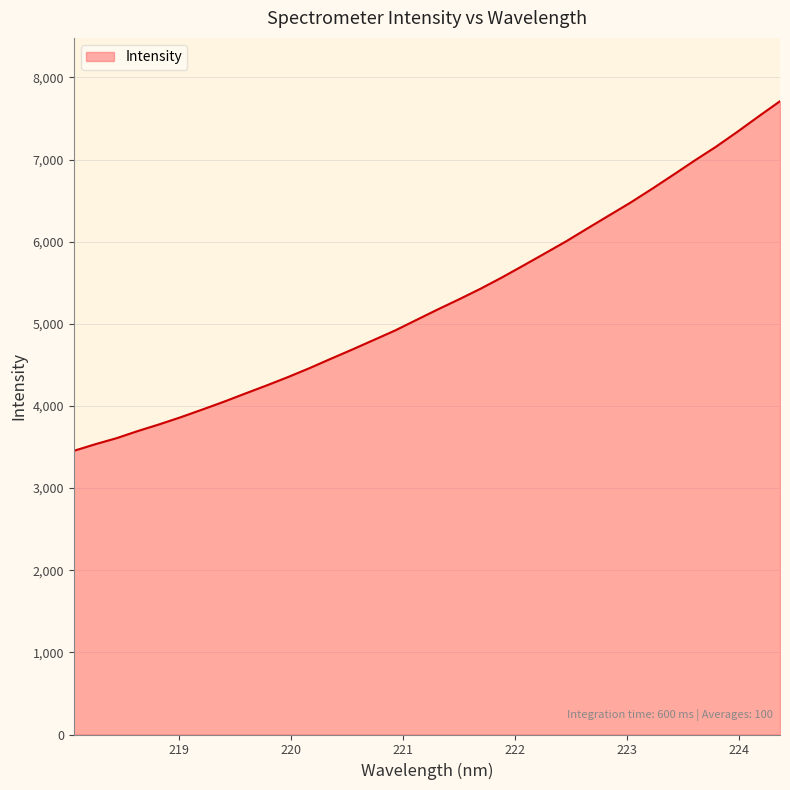

What is the maximum value shown in the chart?

7711.0